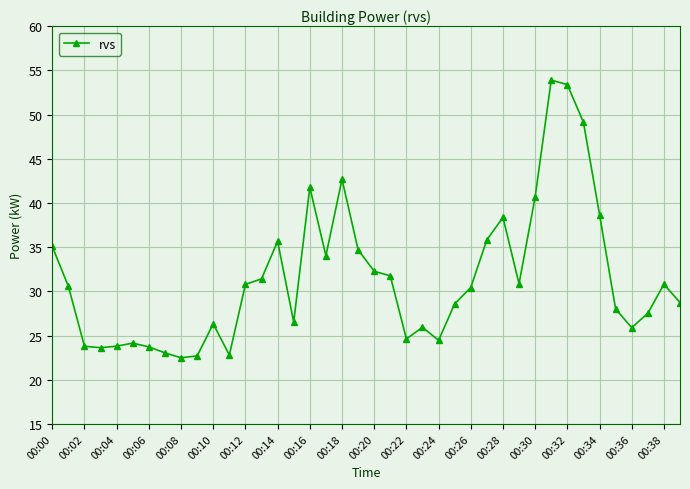

How many lines are shown in the chart?

1